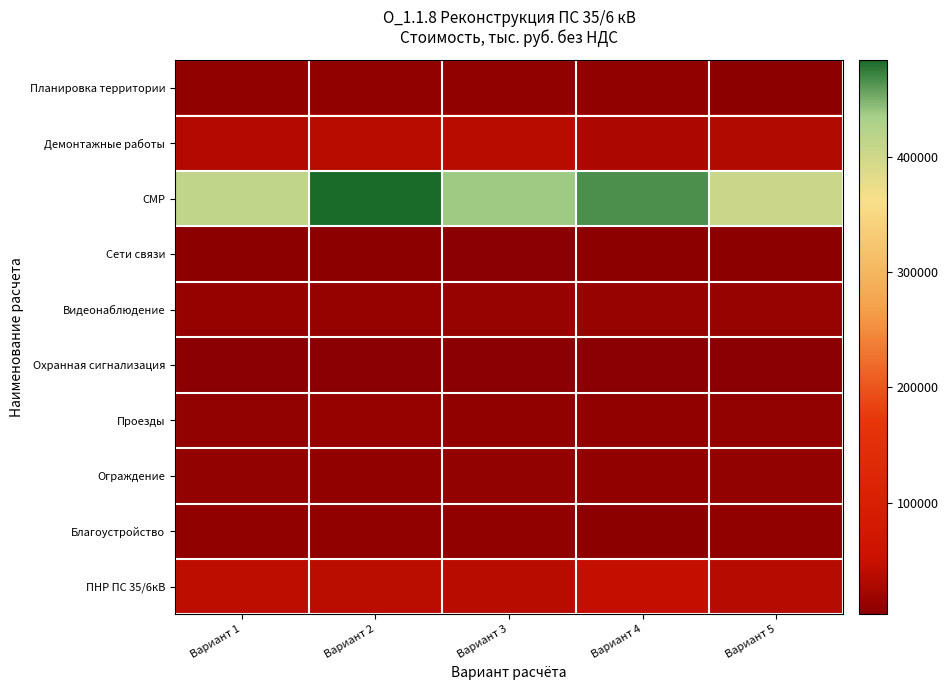

Reading left to right, extract all data points from this chart.

Планировка территории: Вариант 1=6913.6	Вариант 2=6744.6	Вариант 3=7905.3	Вариант 4=7459.5	Вариант 5=5791.4
Демонтажные работы: Вариант 1=33548.4	Вариант 2=37052.7	Вариант 3=37387.2	Вариант 4=28557.9	Вариант 5=32882.6
СМР: Вариант 1=413341.1	Вариант 2=483900.9	Вариант 3=437127.2	Вариант 4=466705.3	Вариант 5=403985.4
Сети связи: Вариант 1=4998.2	Вариант 2=5107.3	Вариант 3=4126.2	Вариант 4=5653.2	Вариант 5=5261.4
Видеонаблюдение: Вариант 1=11415.3	Вариант 2=10751.1	Вариант 3=13564.6	Вариант 4=13210.4	Вариант 5=12686.5
Охранная сигнализация: Вариант 1=3529.2	Вариант 2=3482.2	Вариант 3=2885.2	Вариант 4=3041.2	Вариант 5=3787.6
Проезды: Вариант 1=8979.0	Вариант 2=10658.1	Вариант 3=8353.4	Вариант 4=8513.7	Вариант 5=8869.6
Ограждение: Вариант 1=8628.2	Вариант 2=7351.0	Вариант 3=8544.4	Вариант 4=7685.7	Вариант 5=9214.3
Благоустройство: Вариант 1=6976.5	Вариант 2=7904.9	Вариант 3=7535.4	Вариант 4=6452.9	Вариант 5=7903.7
ПНР ПС 35/6кВ: Вариант 1=41283.9	Вариант 2=39425.8	Вариант 3=37788.5	Вариант 4=44297.6	Вариант 5=35334.9